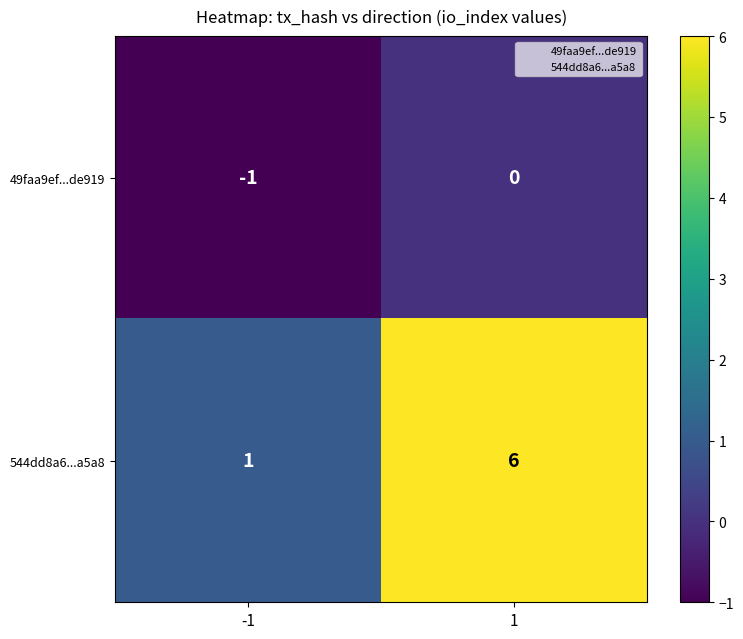

The 49faa9ef...de919 series shows -1 at -1. True or false?

True